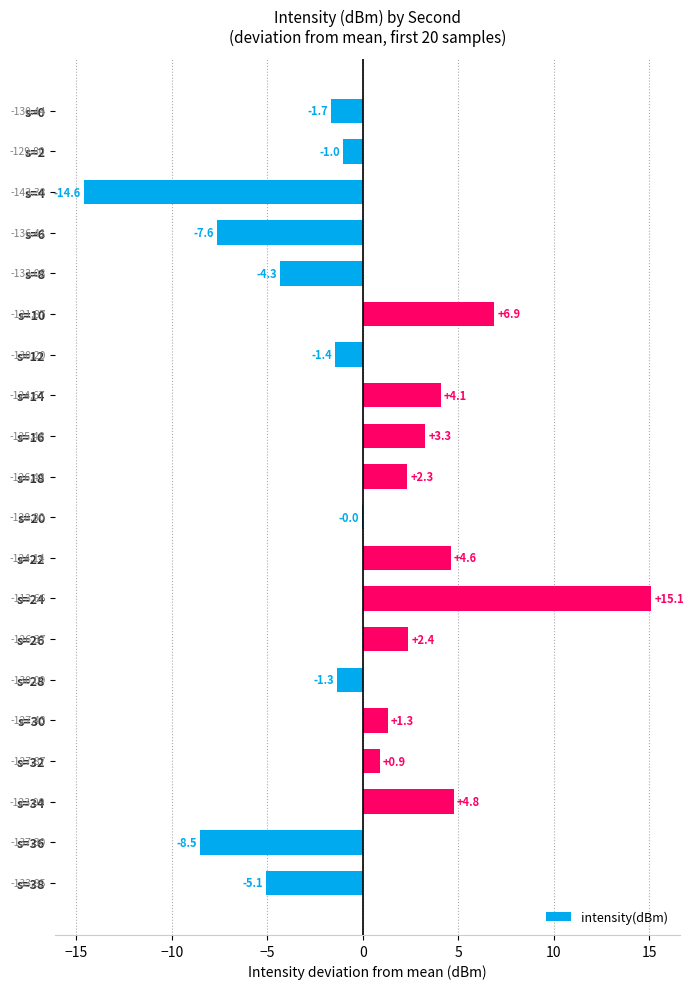

Count the number of categories in the chart.

20